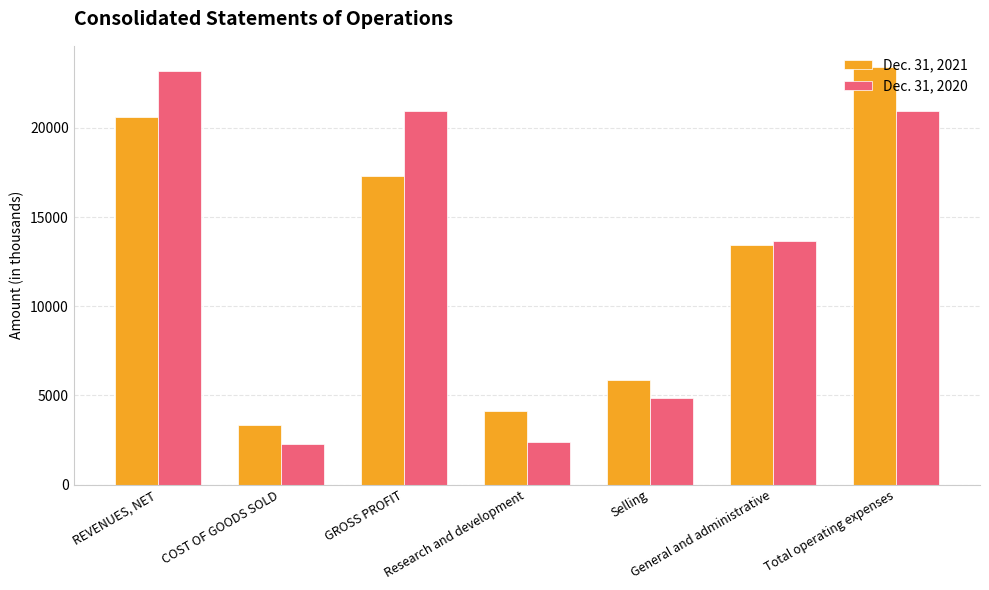

True or false: Dec. 31, 2021 has a value of 31987 at Total operating expenses.

False